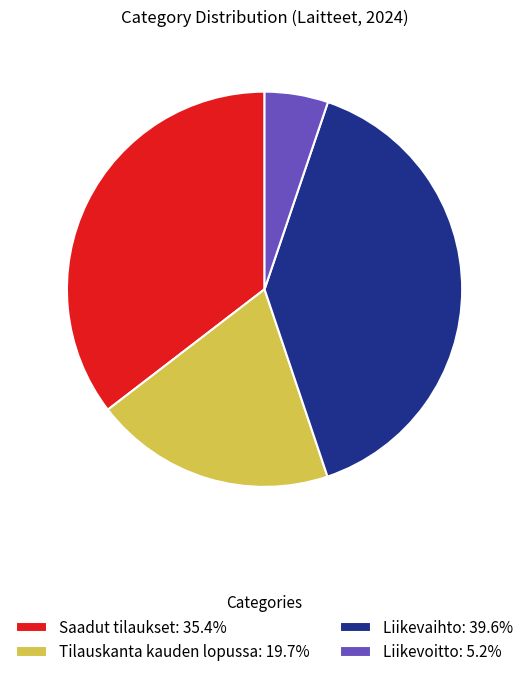

How many segments does this pie chart have?

4